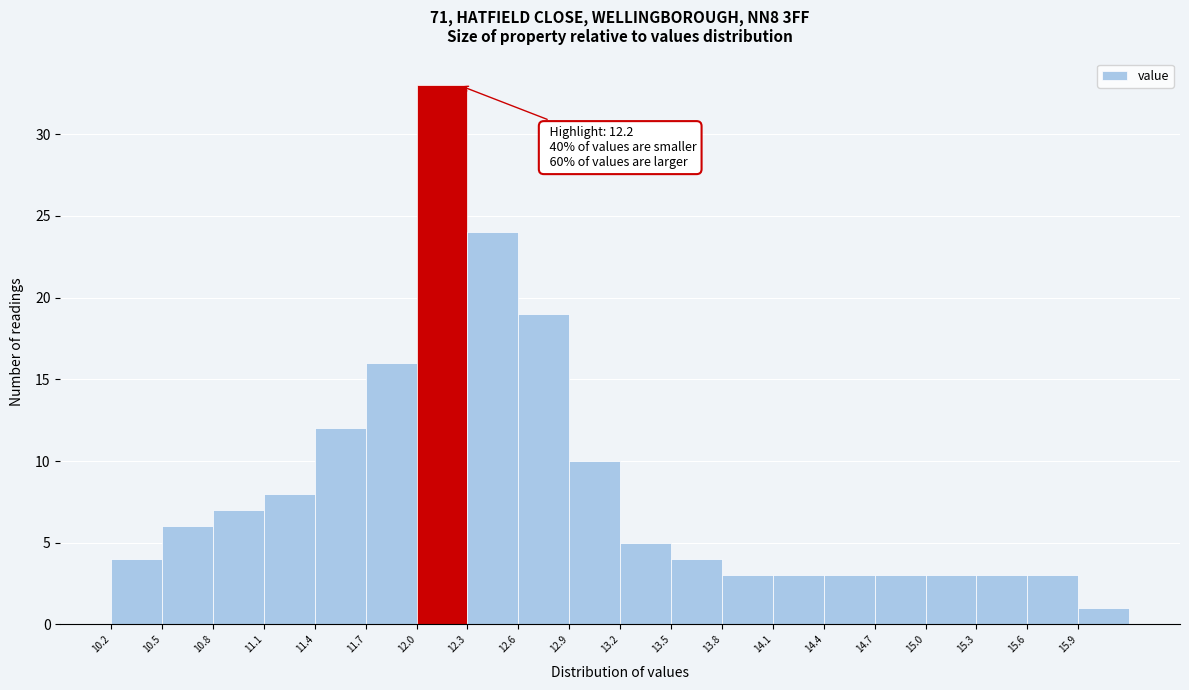

Over which range of the x-axis is the bar tallest?

11.95 to 12.25